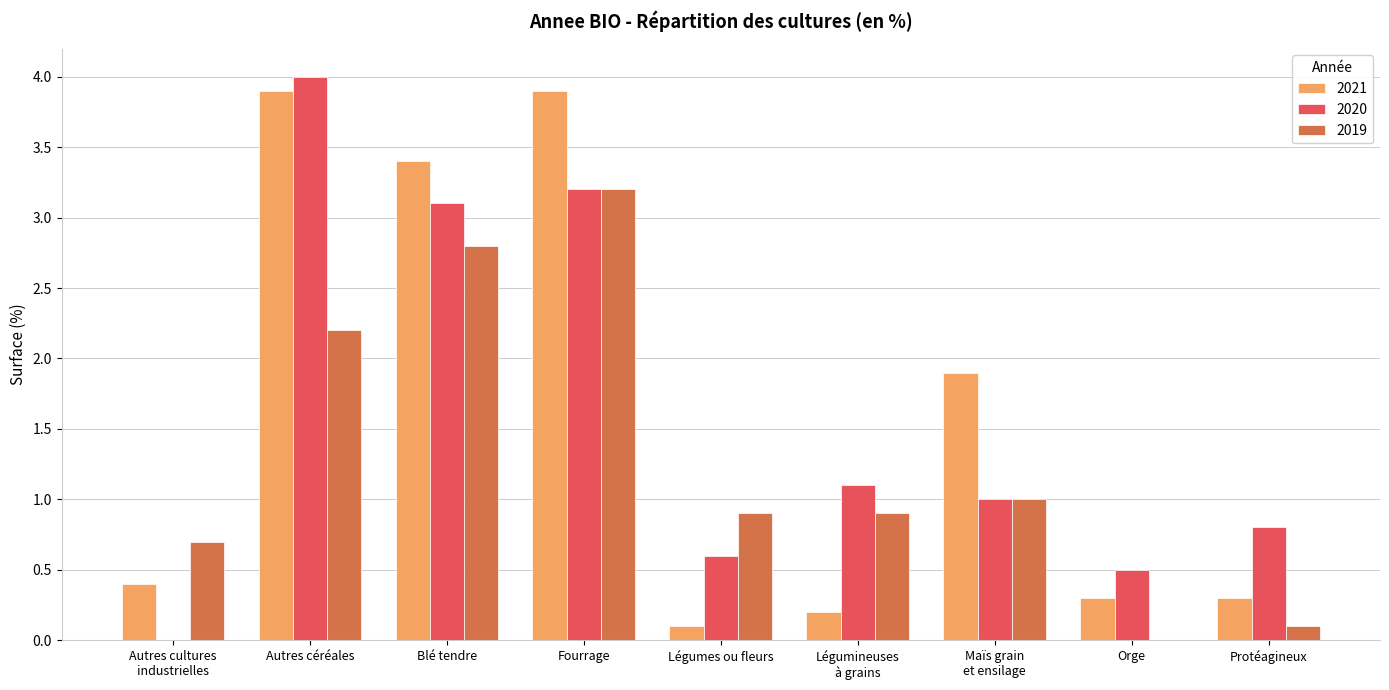

What is the maximum value for 2020?

4.0